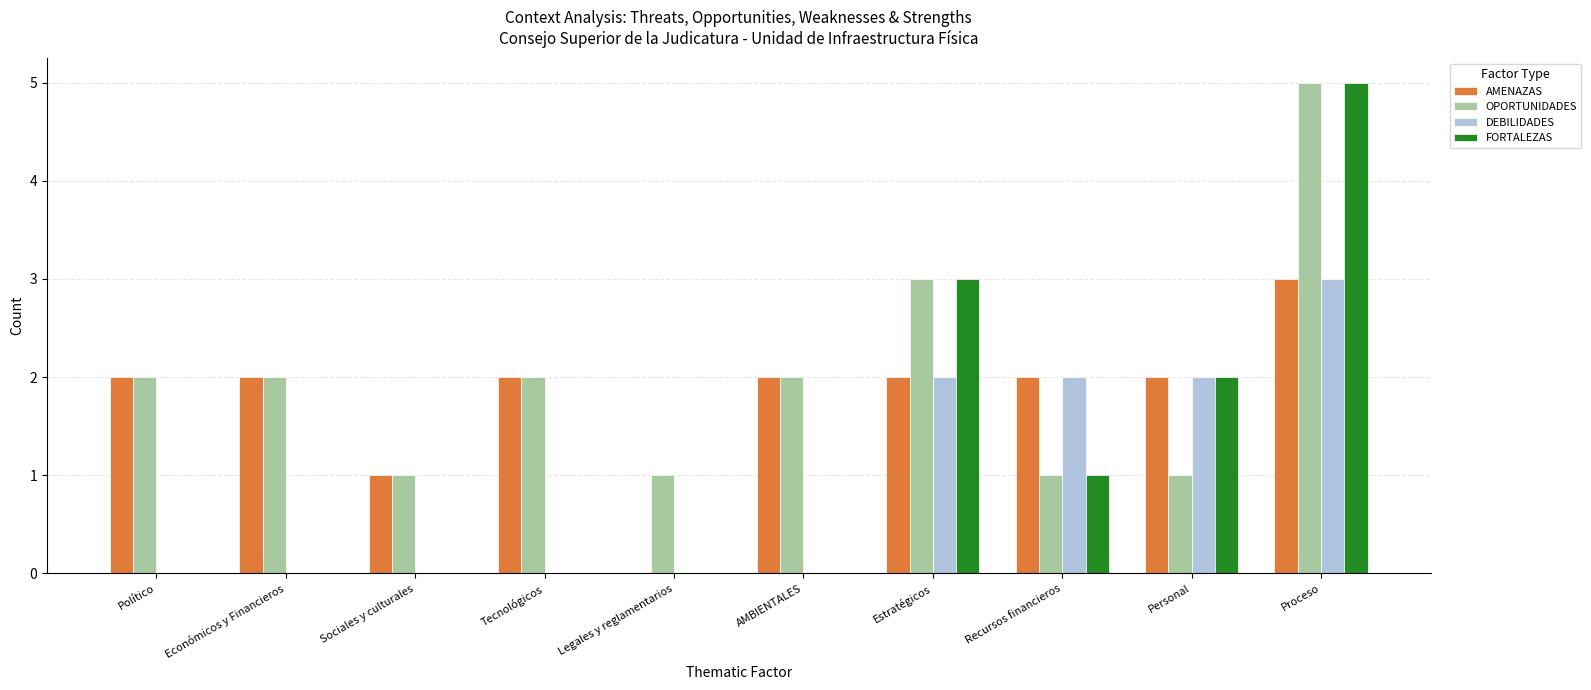

Between Sociales y culturales and Recursos financieros, which series saw the biggest shift?

DEBILIDADES